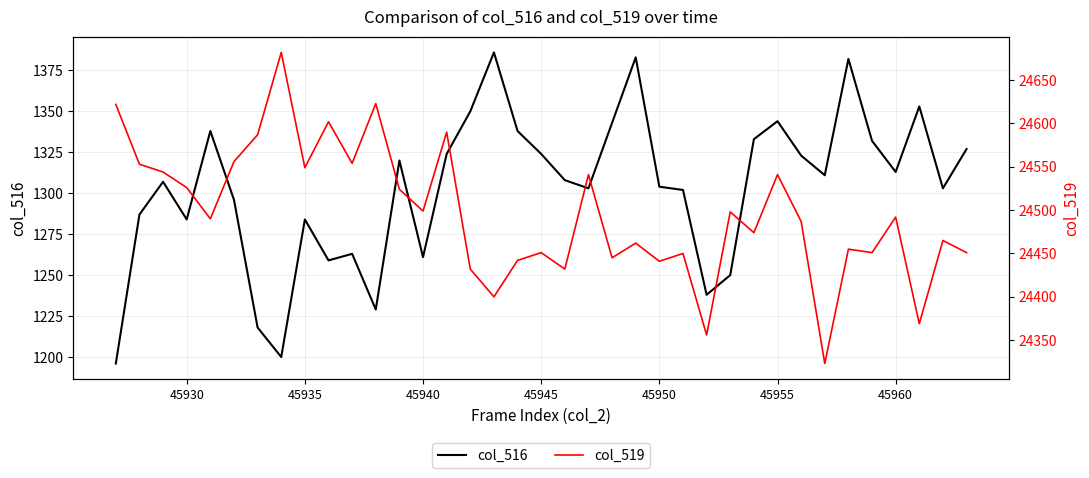

The value of col_516 at 45960 is 592. True or false?

False